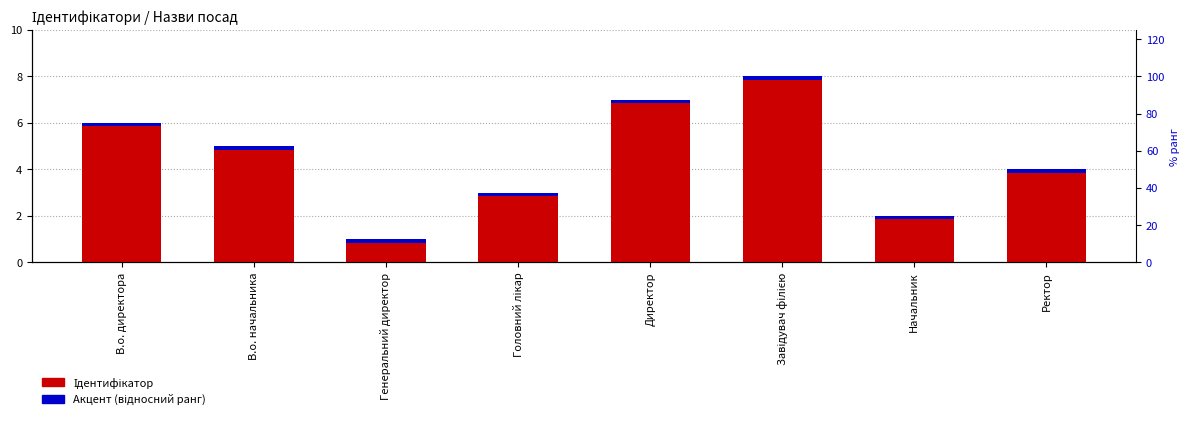

How many groups of bars are there?

8